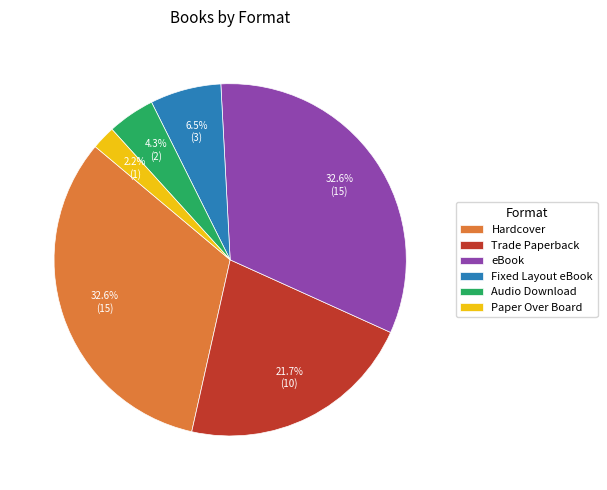

Is Trade Paperback the majority of the pie?

No